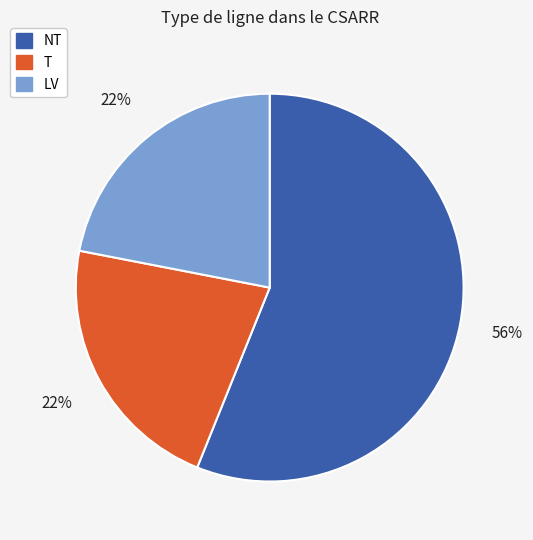

To the nearest percent, what percentage of the pie is T?

22%